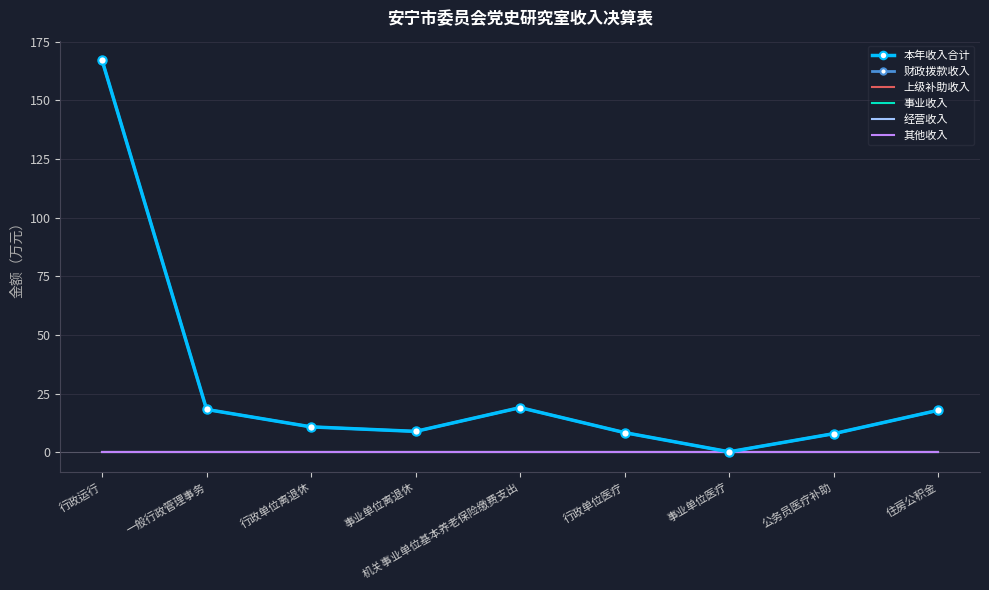

Which has a higher value, 事业单位离退休 or 机关事业单位基本养老保险缴费支出?

机关事业单位基本养老保险缴费支出